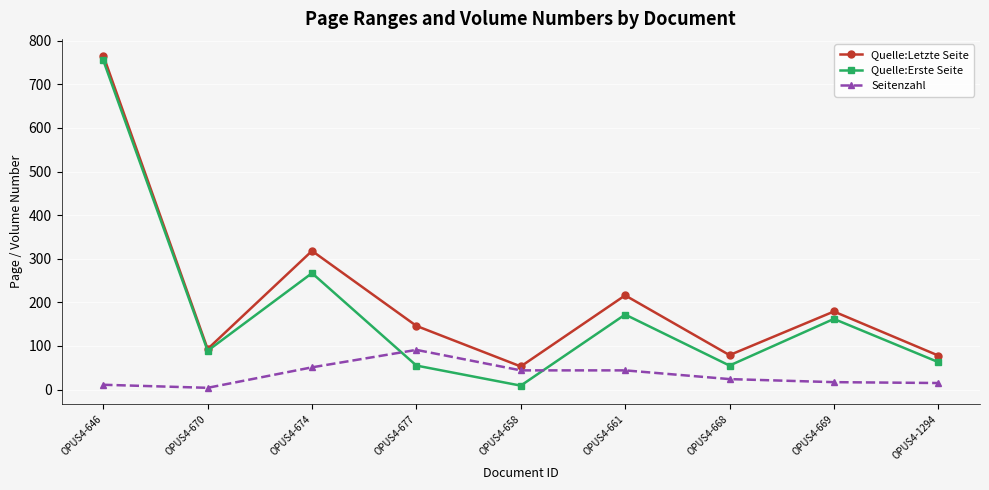

How many series are shown in this chart?

3